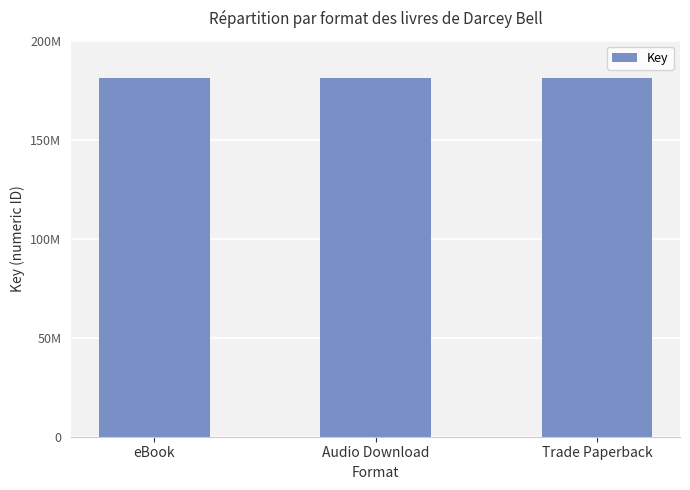

True or false: the data shows 266798492 at eBook.

False